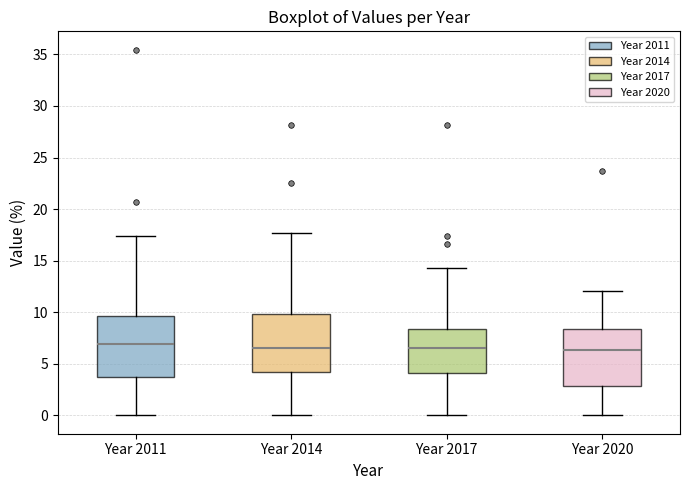

Where is the upper edge of the box for Year 2014 on the y-axis? The values are not printed on the chart, so give them approximately, as read against the axis.

10.0